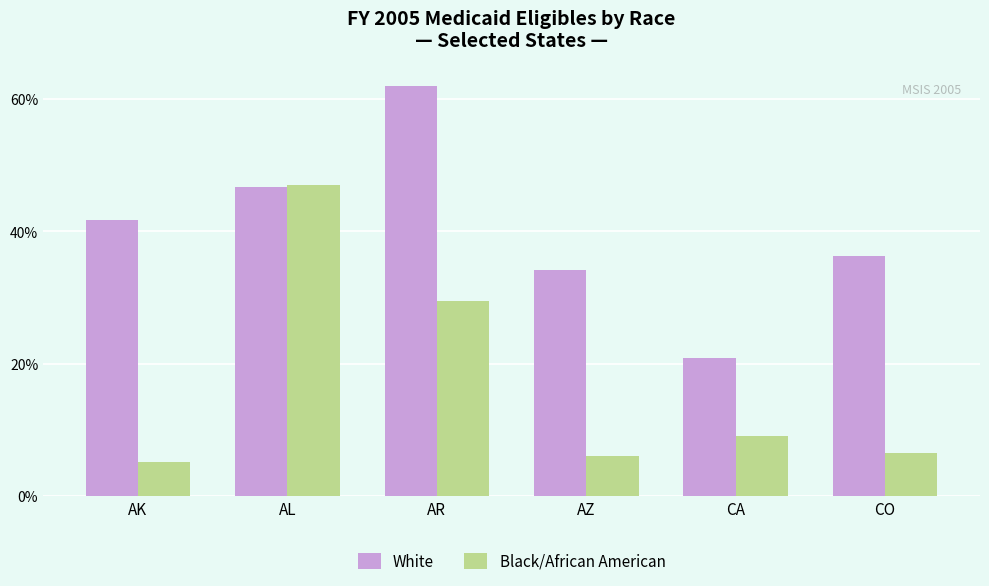

How many data points in White are above 41?

3